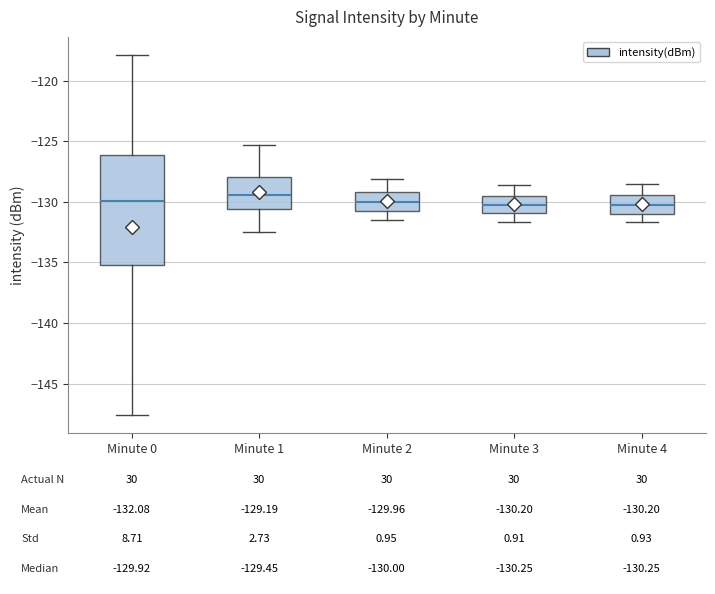

Which box is the tallest, from its lower edge to its upper edge?

Minute 0